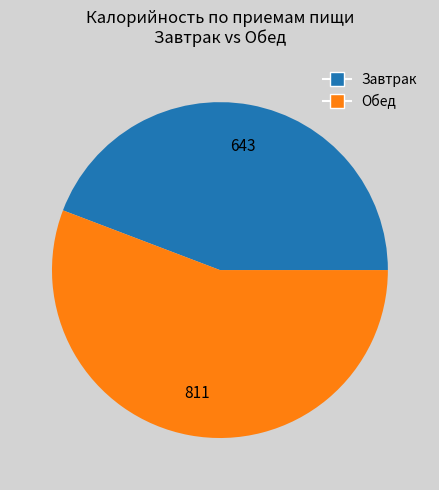

Is there a majority slice in this chart?

Yes